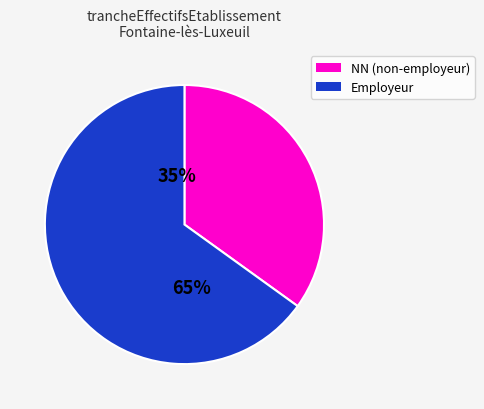

Is it true that 22 is 15% of the pie?

False